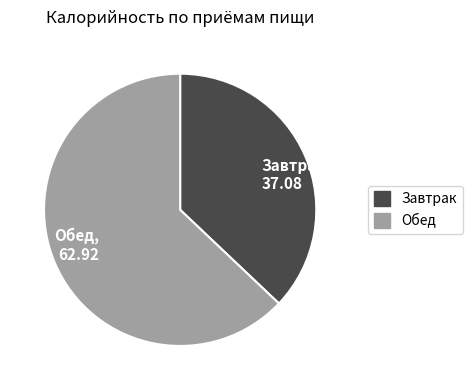

Count the number of slices in the pie.

2